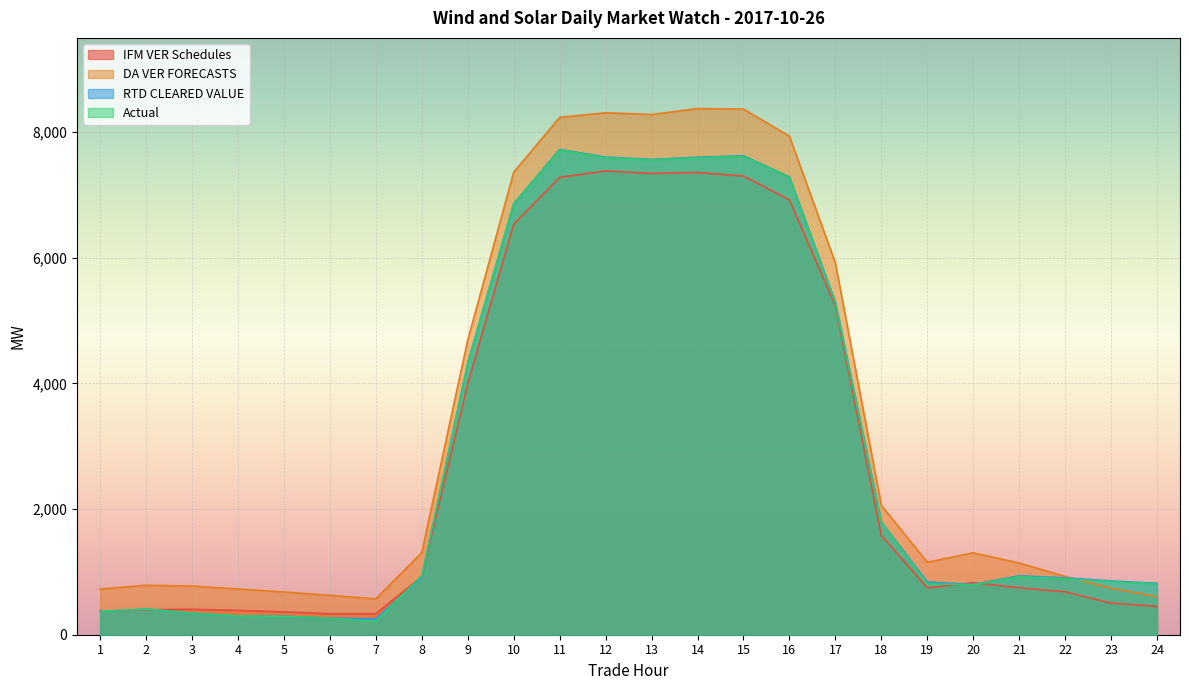

Which series has the largest total across all categories?

DA VER FORECASTS